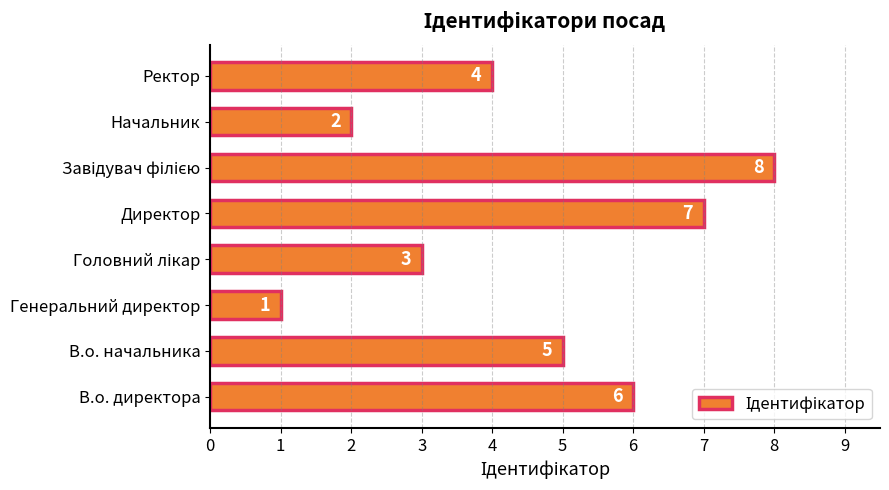

The value at Директор is 11. True or false?

False